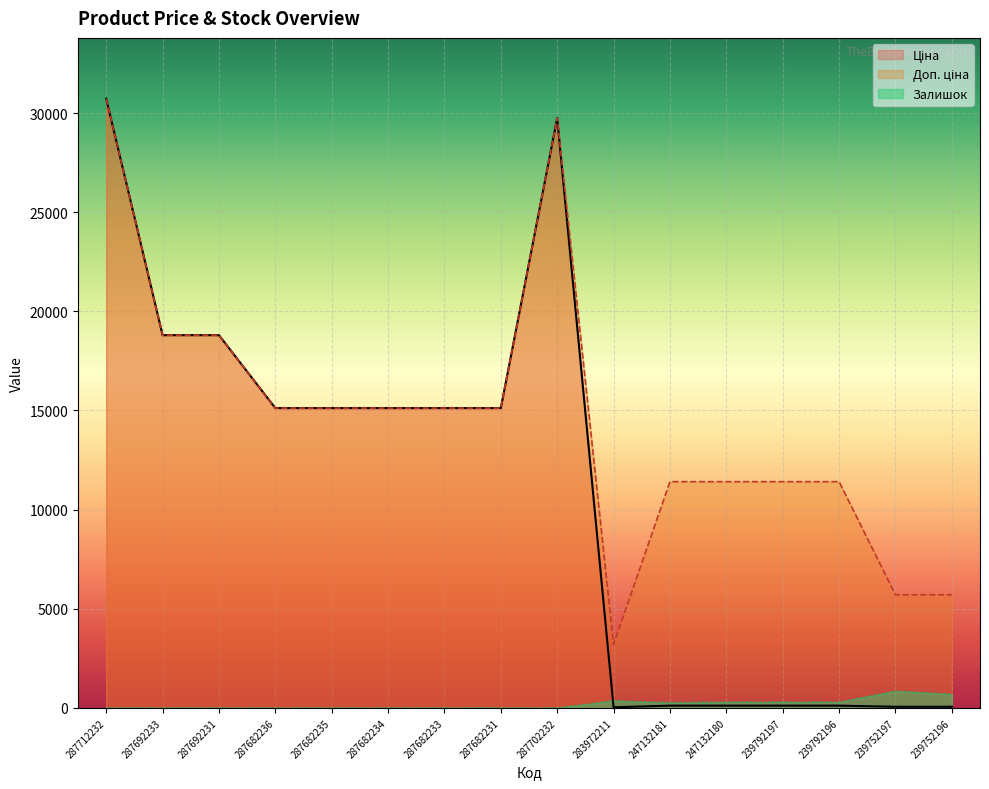

What position from the right is 287692231?

14